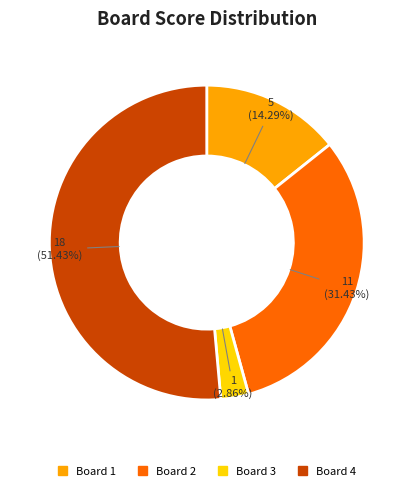

Rank the categories by value from lowest to highest.

Board 3, Board 1, Board 2, Board 4